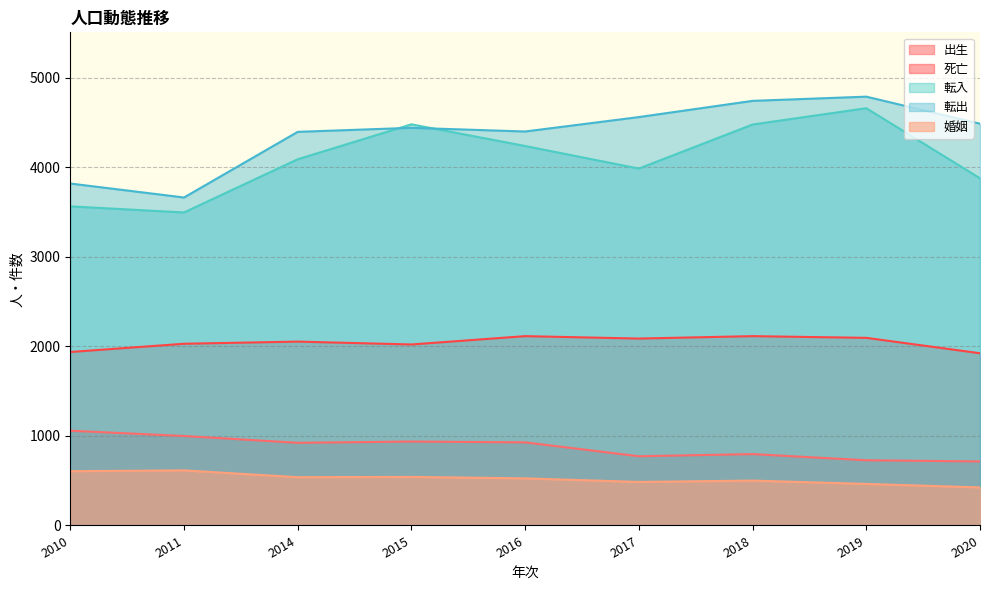

The 転入 series shows 1852 at 2017. True or false?

False